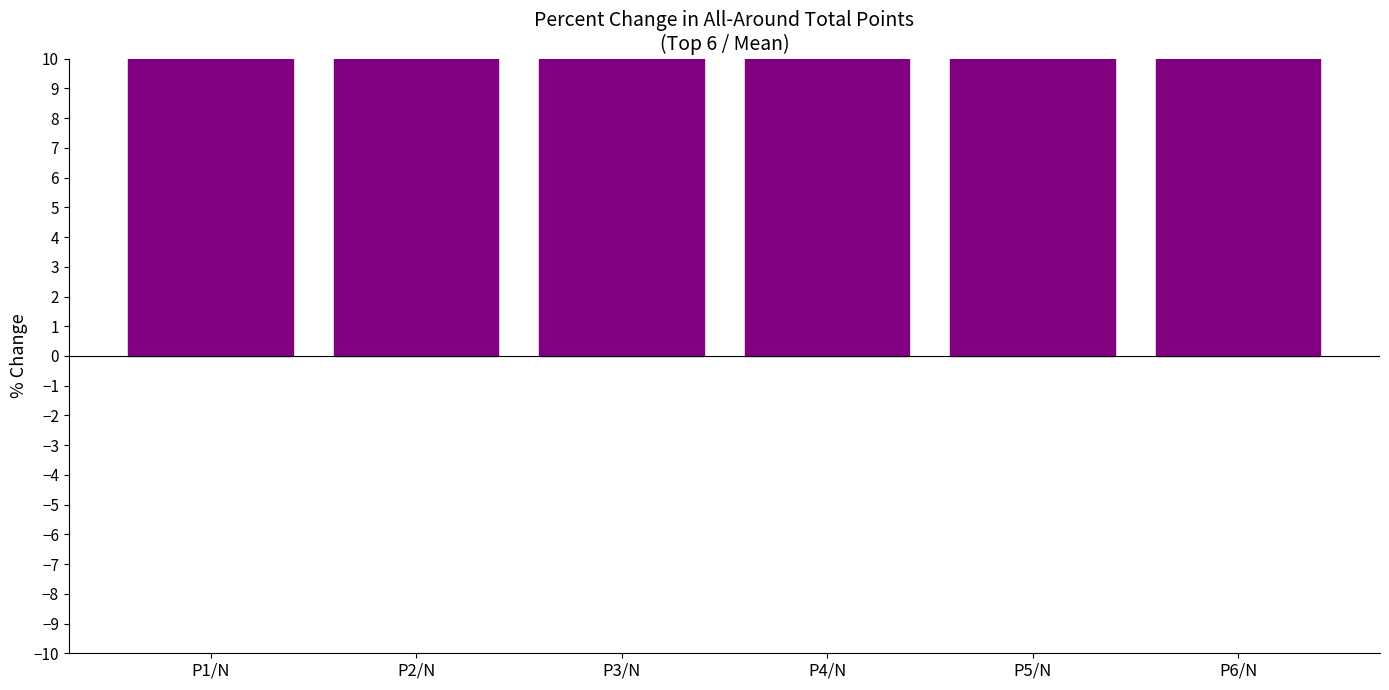

What is the label of the 4th bar from the right?

P3/N